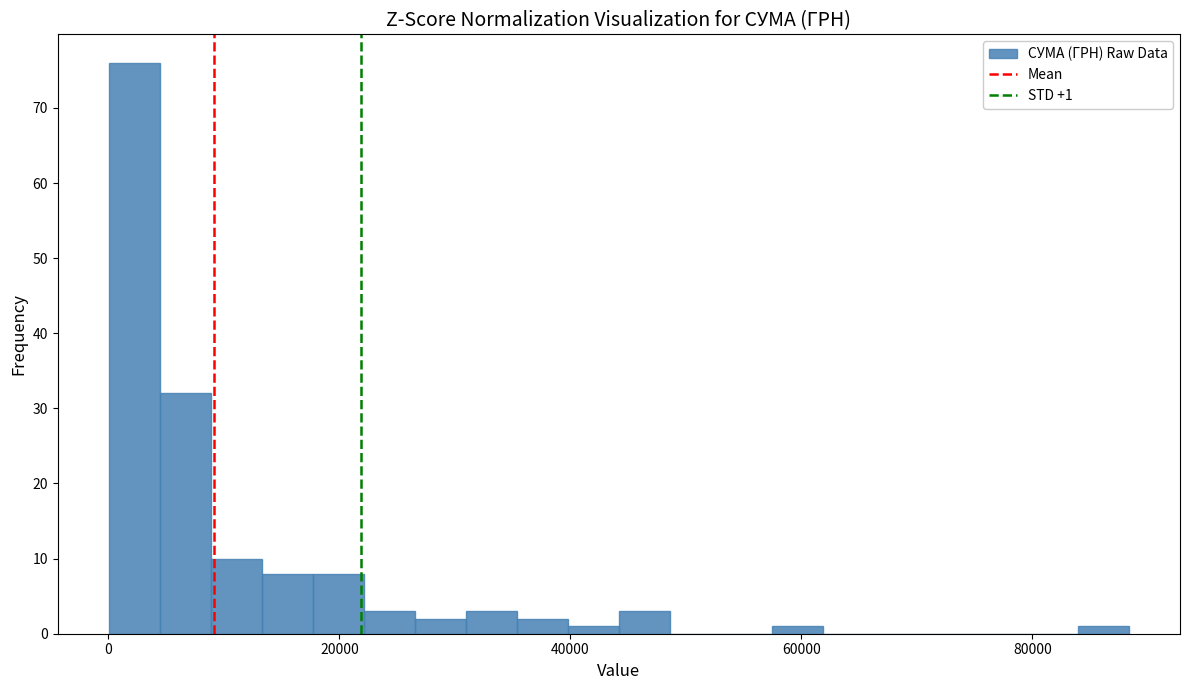

Around what value on the x-axis is the tallest bar? Give the approximate position of its centre, as read against the axis.

2000